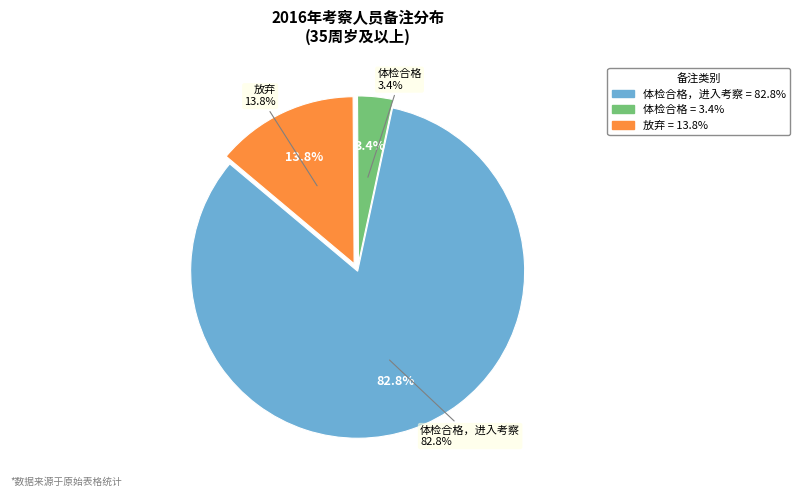

Which slice is the largest?

体检合格，进入考察